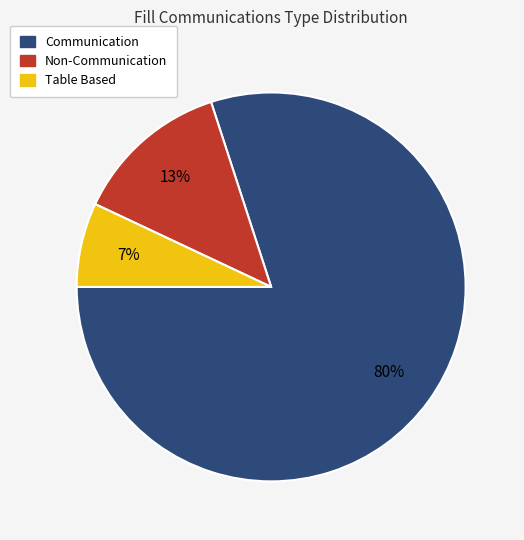

Count the number of slices in the pie.

3